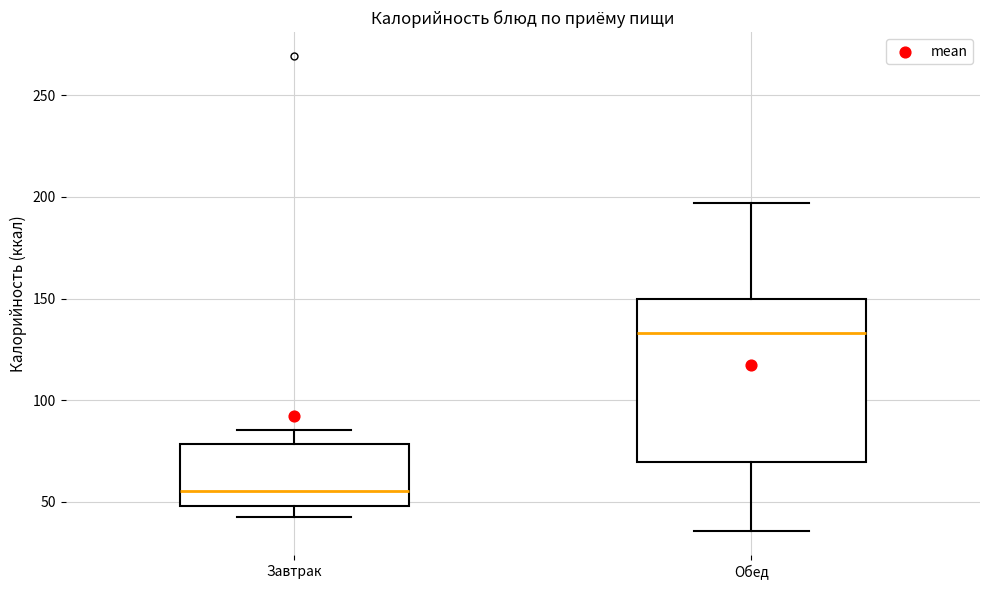

Reading left to right, transcribe this box plot: for each box, give where its median line is, the range the box spans, and where its two whiskers end, as read against the y-axis. The values are not printed on the chart, so give them approximately, as read against the axis.

Завтрак: median 55, box 50 to 80, whiskers 45 to 85
Обед: median 135, box 70 to 150, whiskers 35 to 195